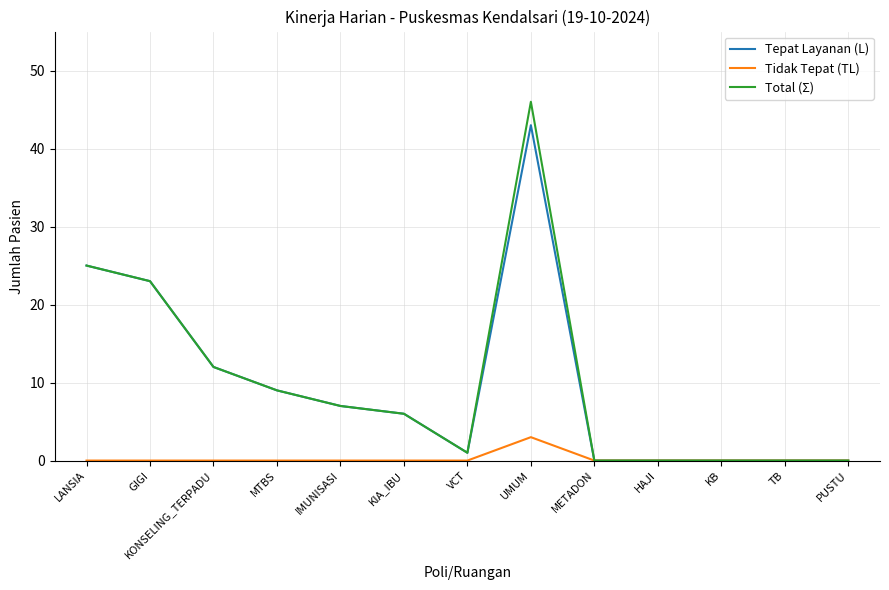

The value of Tepat Layanan (L) at KONSELING_TERPADU is 5. True or false?

False